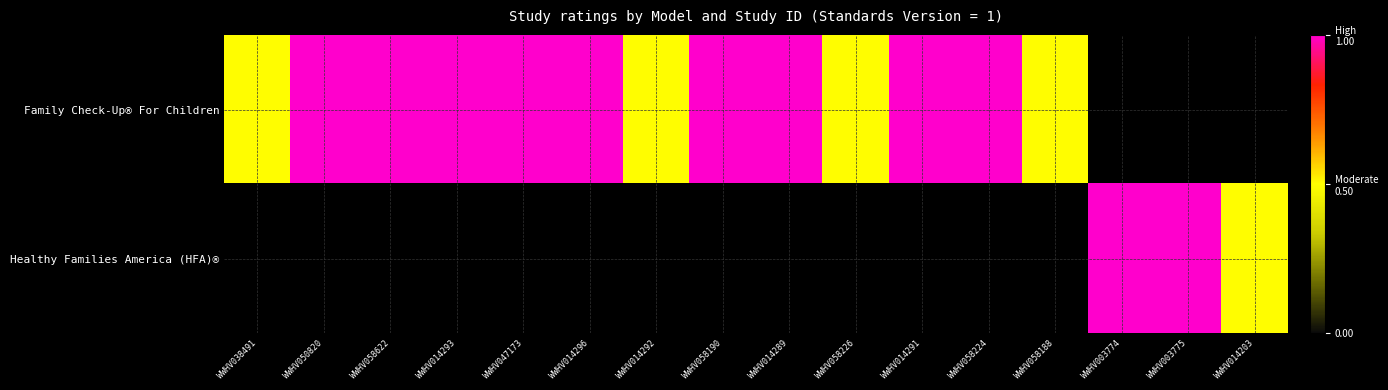

Rank the categories by Healthy Families America (HFA)® value from lowest to highest.

WWHV014203, WWHV038491, WWHV050820, WWHV058622, WWHV014293, WWHV047173, WWHV014296, WWHV014292, WWHV058190, WWHV014289, WWHV058226, WWHV014291, WWHV058224, WWHV058188, WWHV003774, WWHV003775